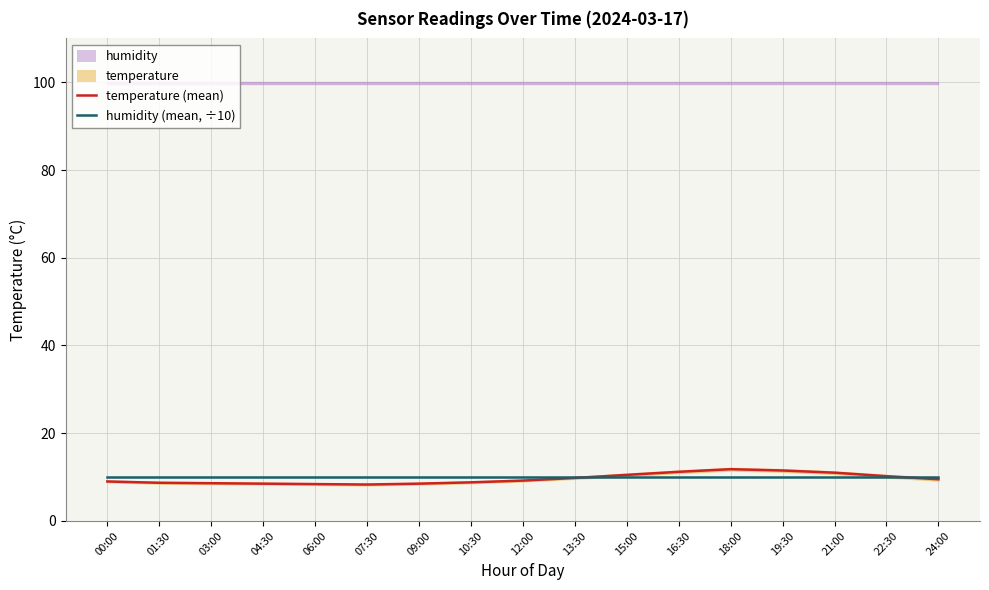

The humidity (mean, ÷10) series shows 5.1 at 07:30. True or false?

False